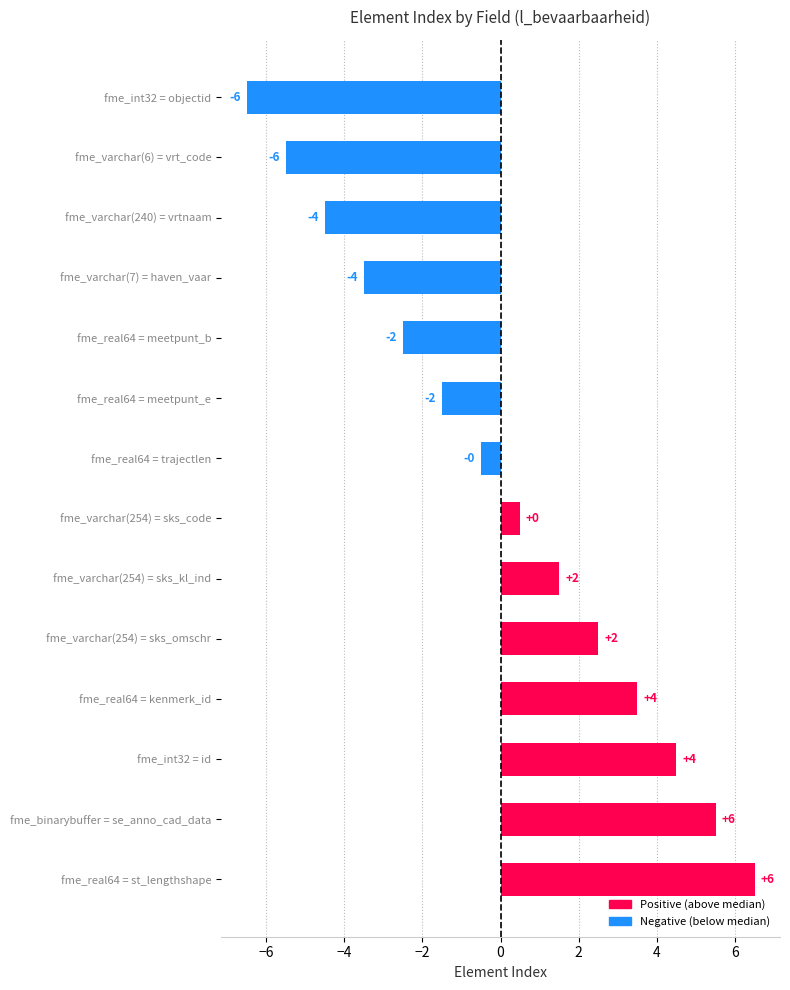

How many bars are there in total?

14